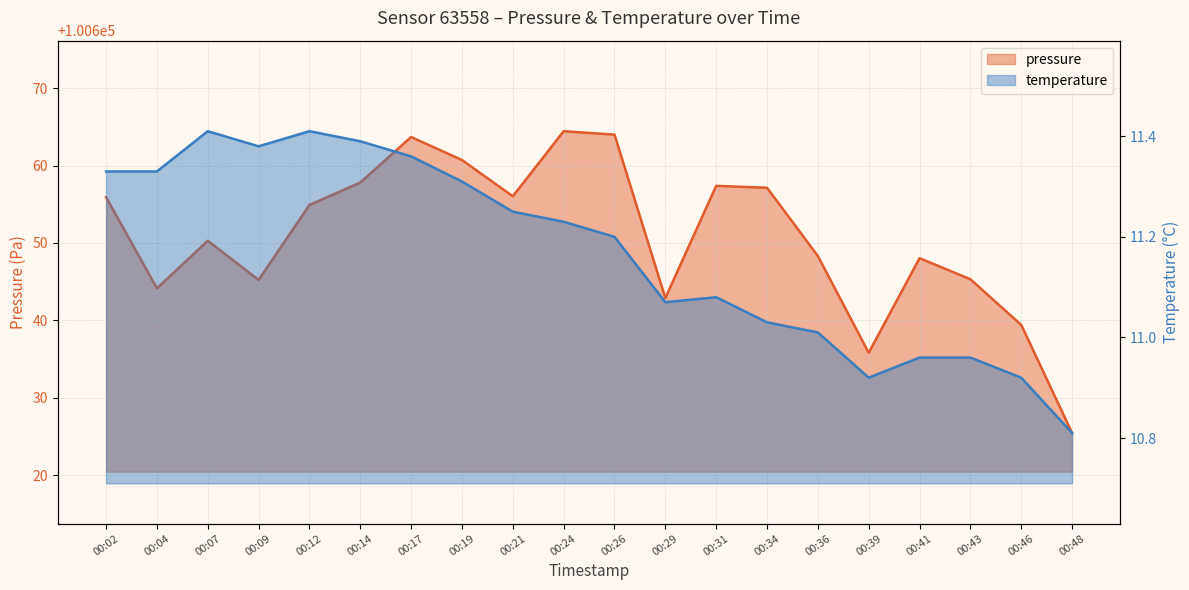

Rank the series by their average value, from highest to lowest.

pressure, temperature